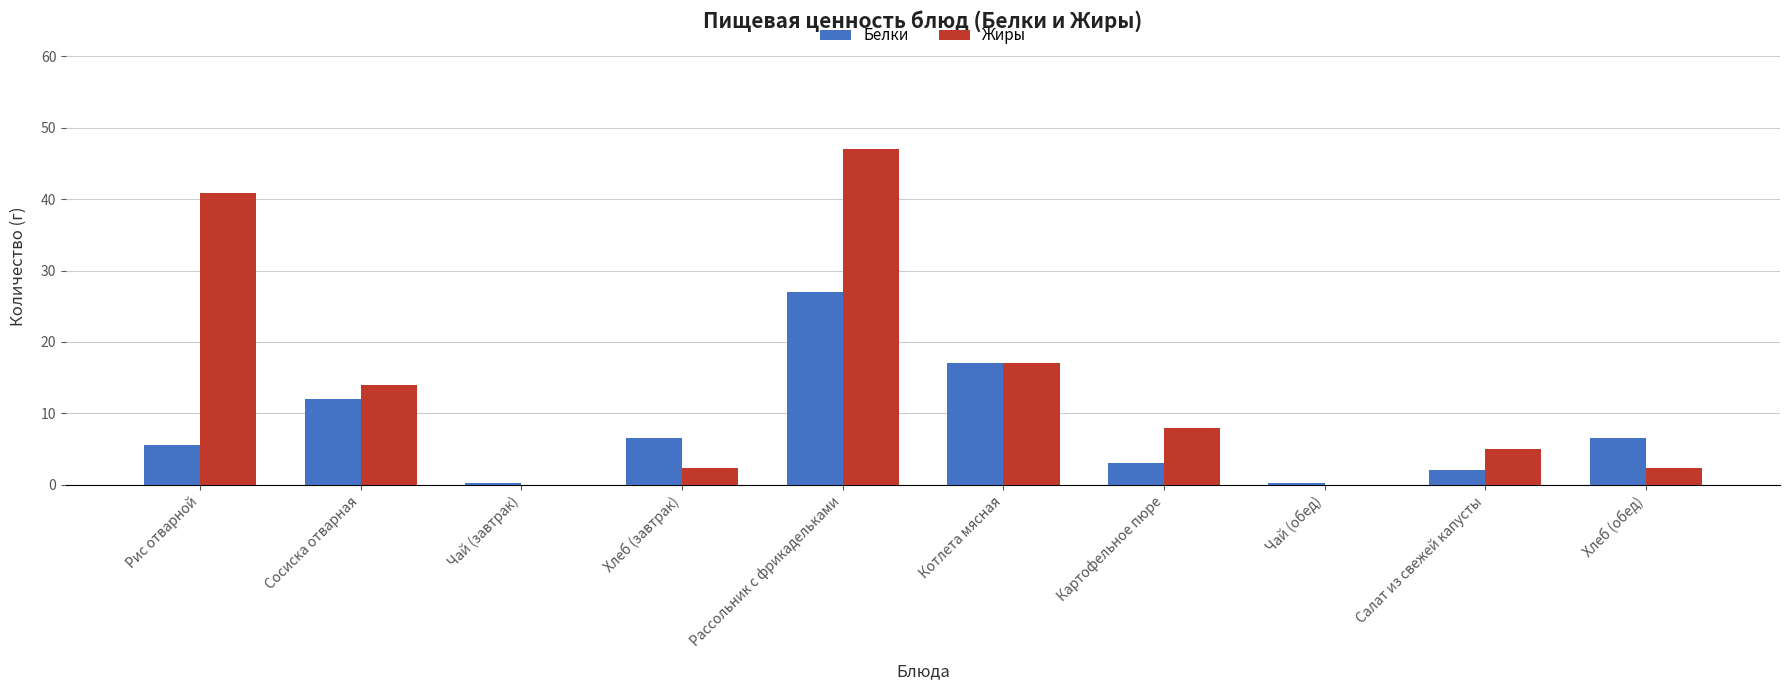

The Жиры series shows 25.5 at Котлета мясная. True or false?

False